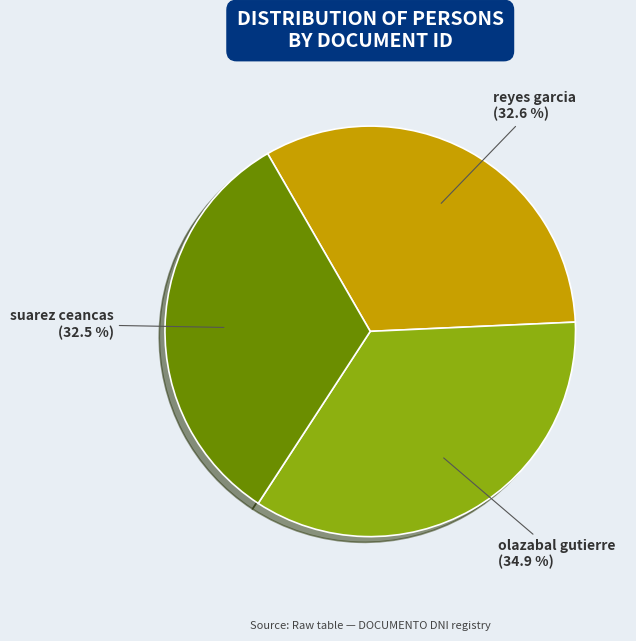

Do reyes garcia and olazabal gutierre together represent more than half of the pie?

Yes